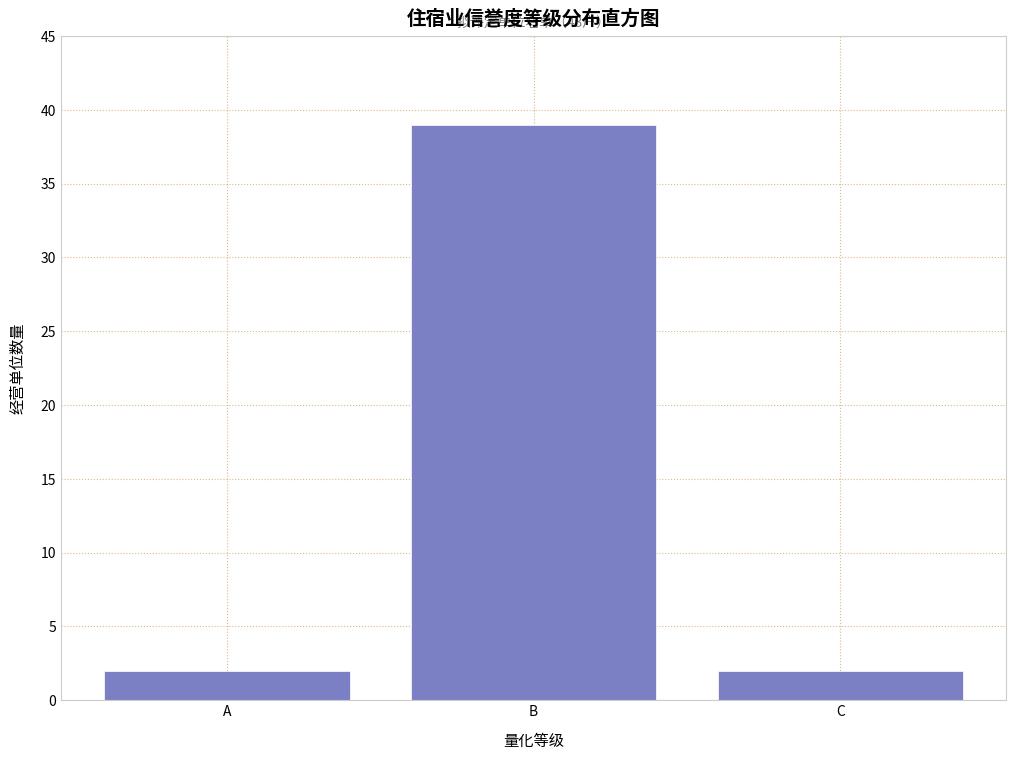

Reading left to right, extract all data points from this chart.

2	39	2